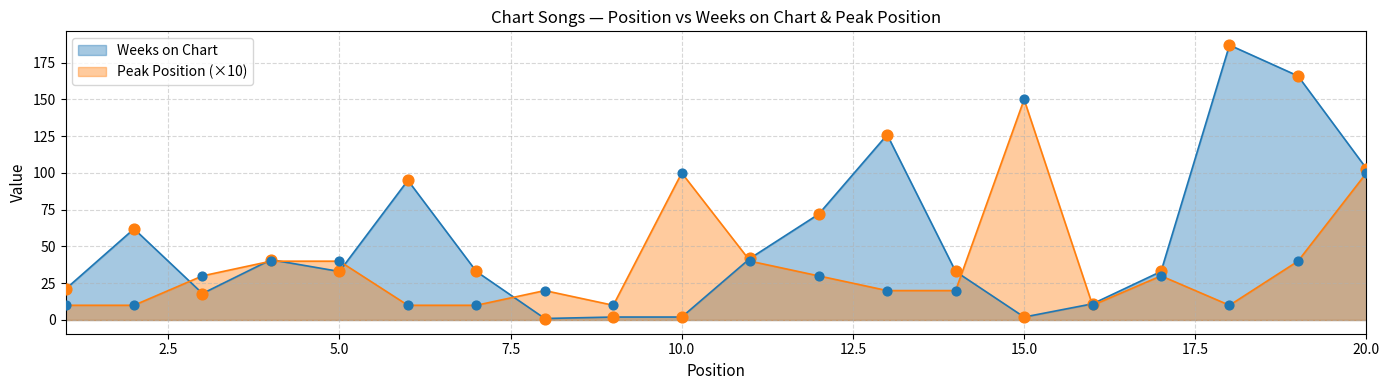

Which series has the largest Y range (max minus min)?

Weeks on Chart